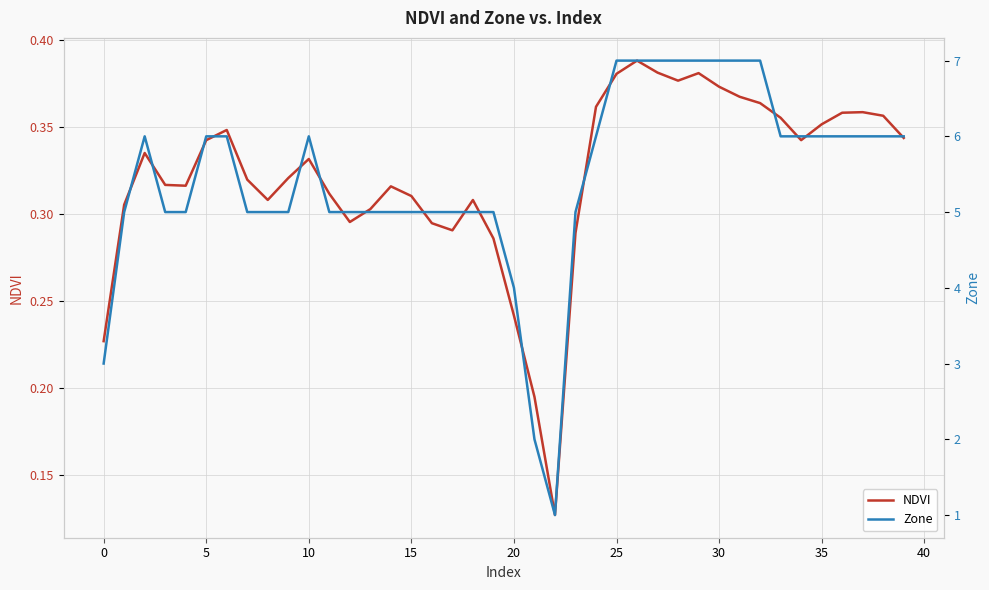

What is the average value of the NDVI series?

0.3